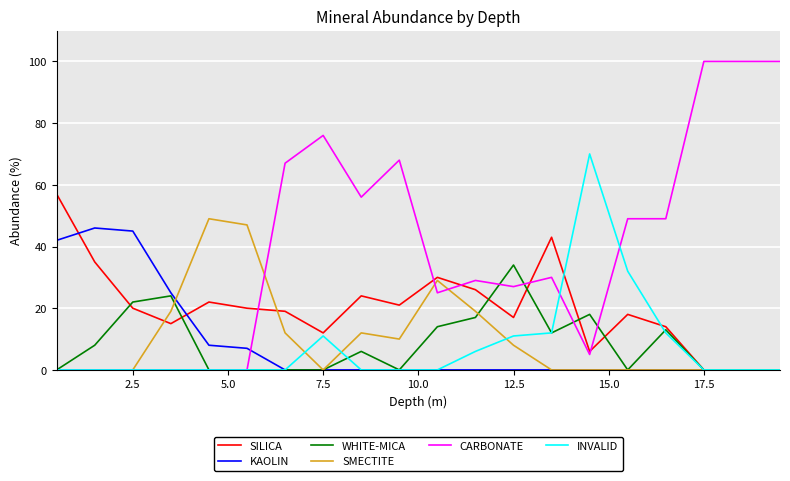

What is the difference between the second highest and minimum values in the SILICA series?

43